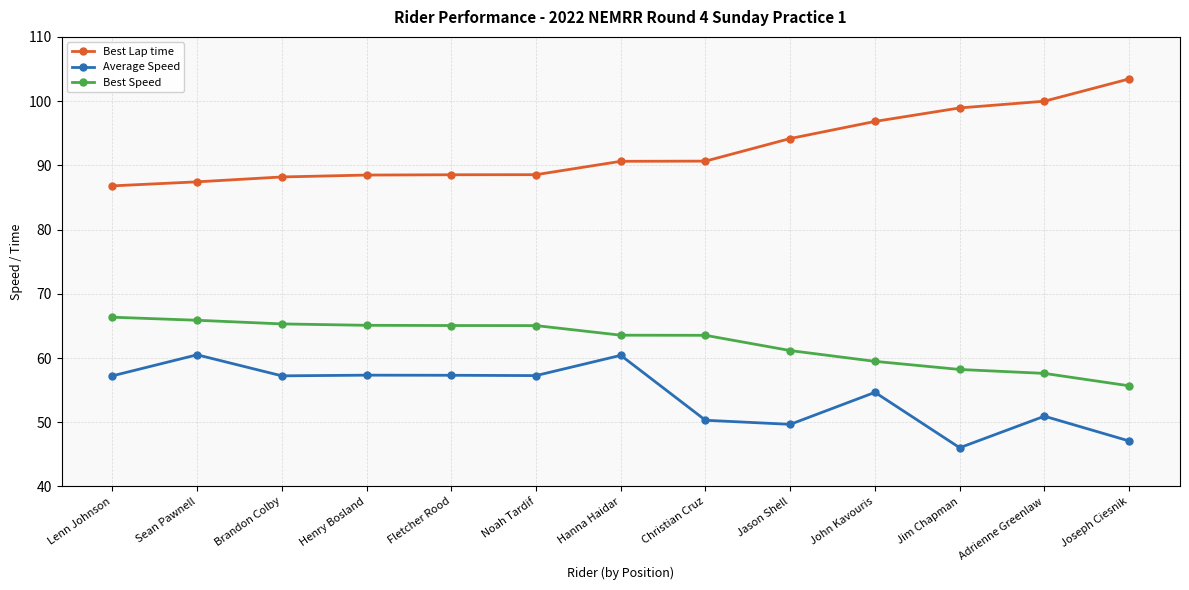

How many values in the Best Speed series are below 63?

5